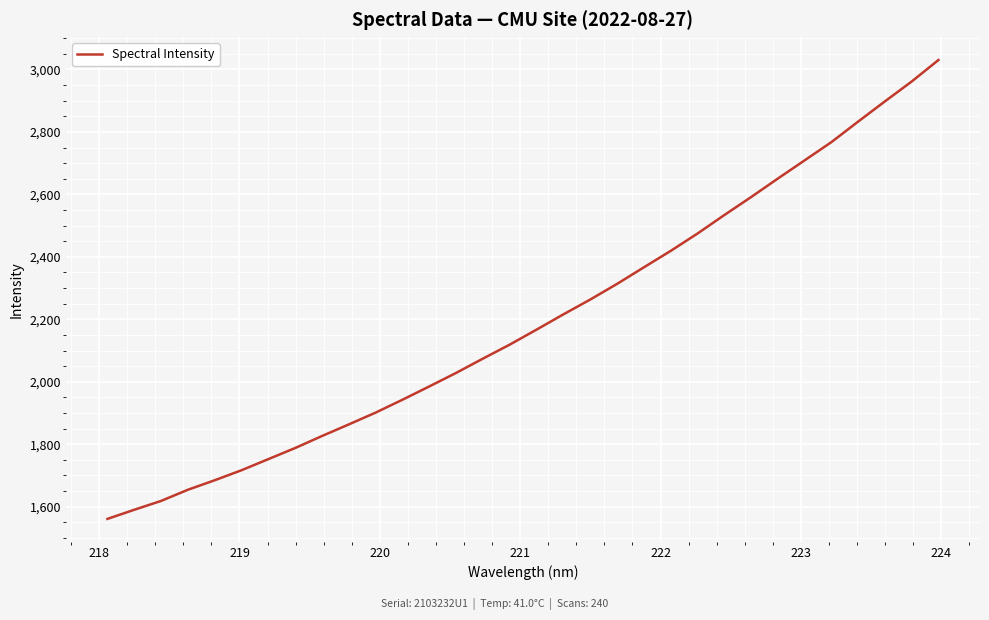

What is the minimum value shown in the chart?

1560.9